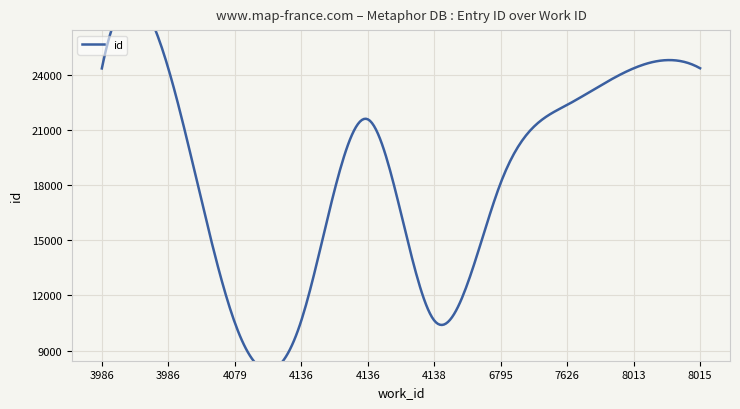

At which label does the data first exceed 22383?

3986